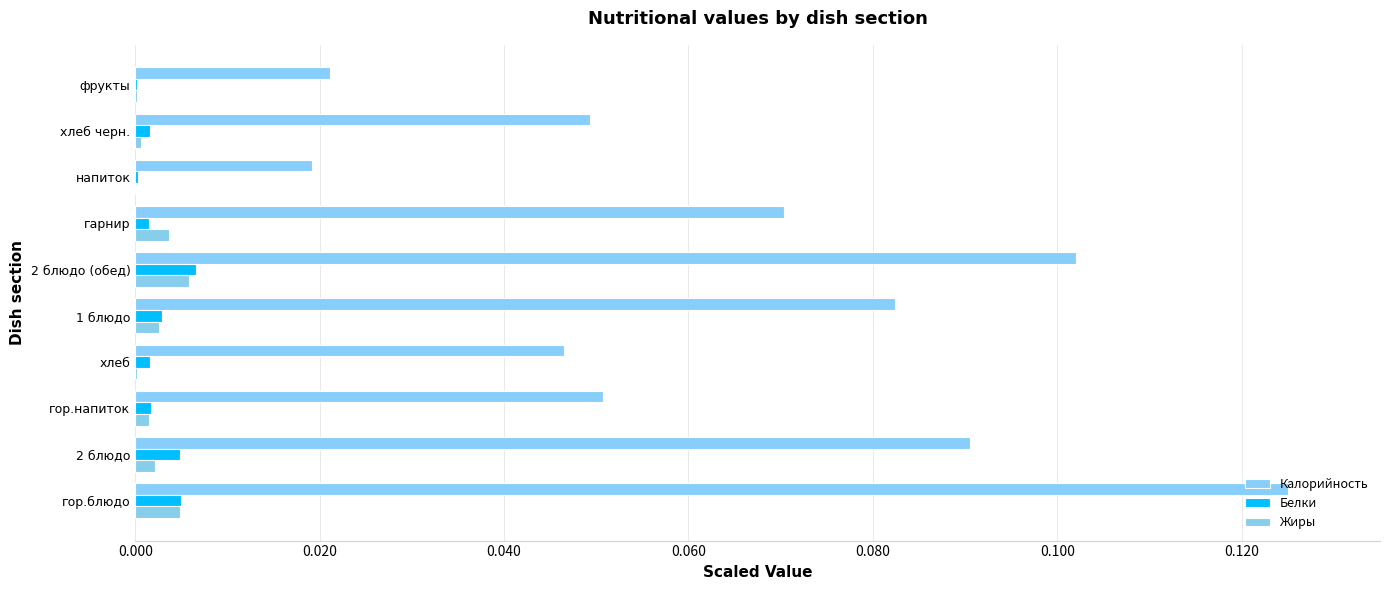

Which series has the widest spread of values?

Калорийность